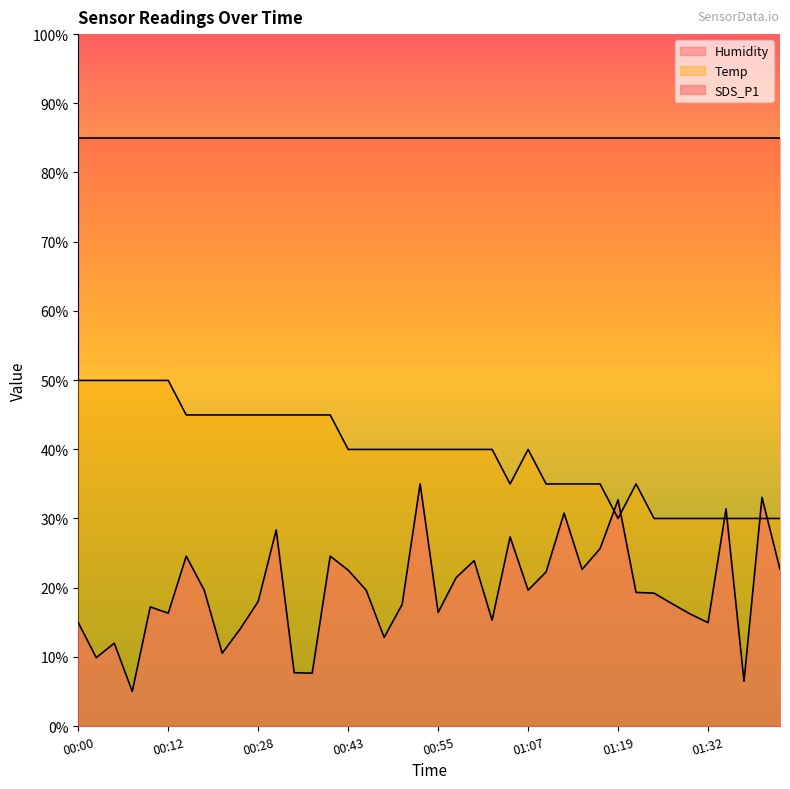

What is the difference between the maximum and second lowest values in the Temp series?

20.0